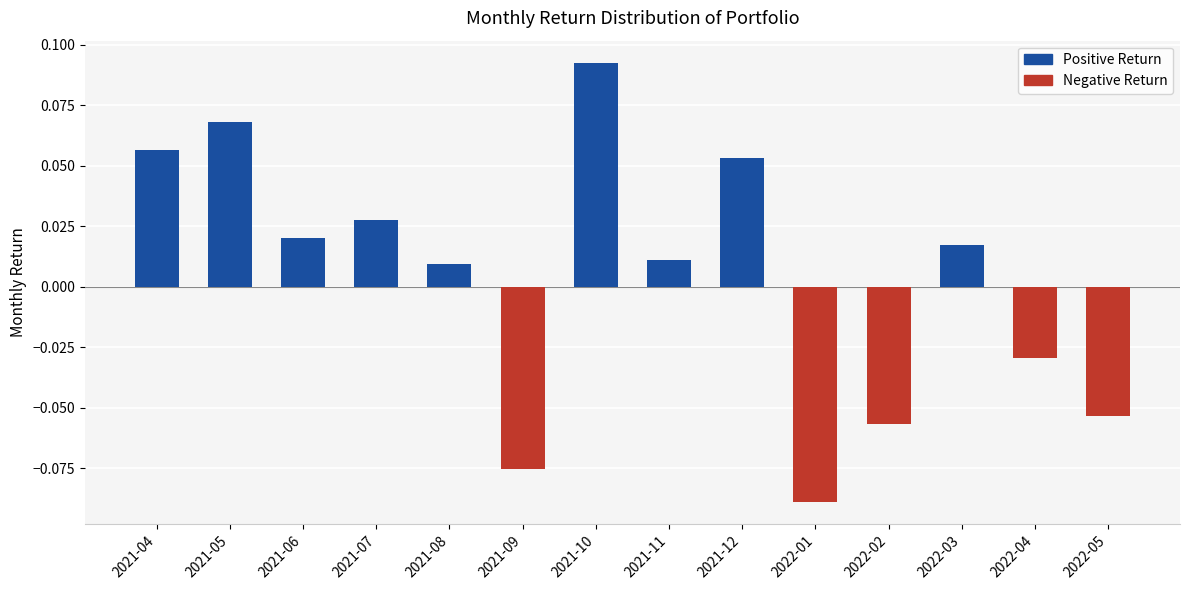

Which label corresponds to the largest value in the chart?

2021-10